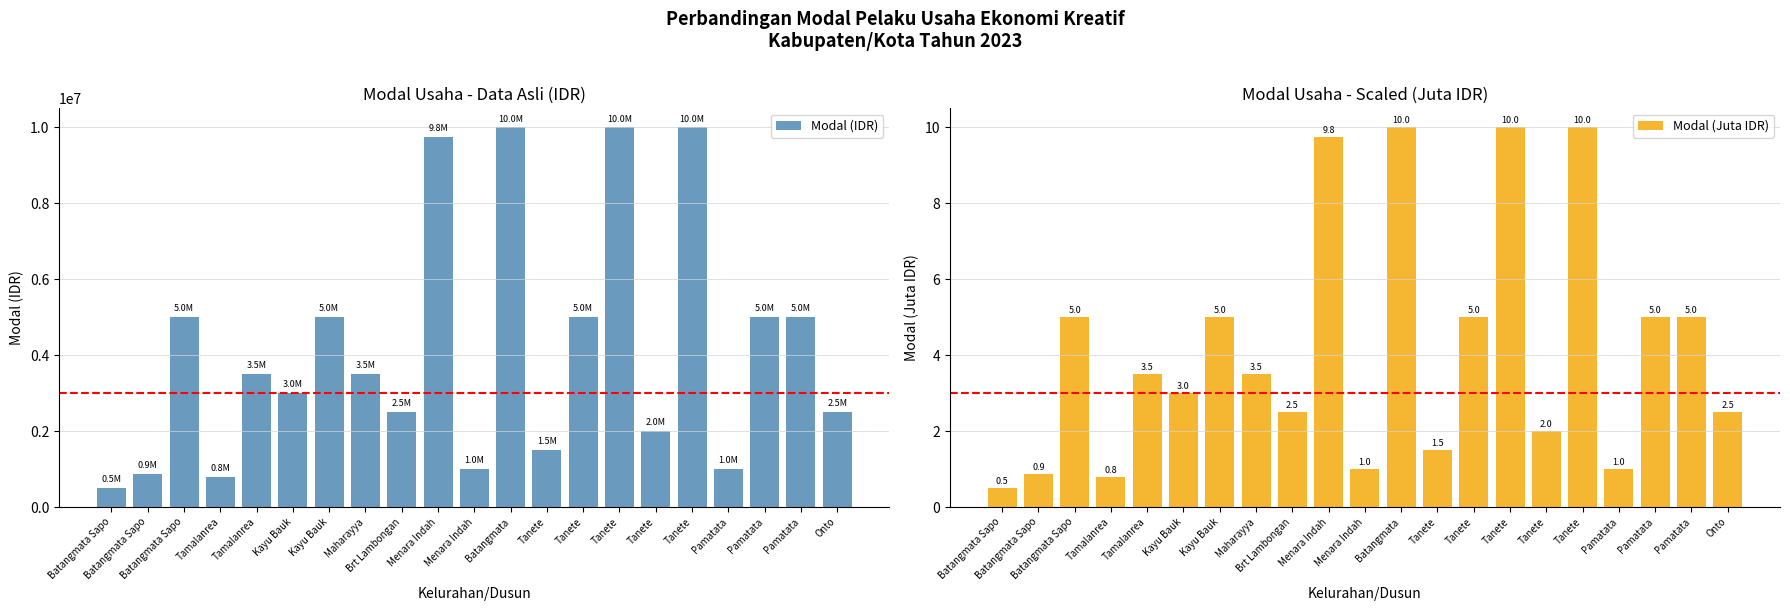

What is the difference between the second highest and second lowest values in the Modal (Juta IDR) series?

9.2